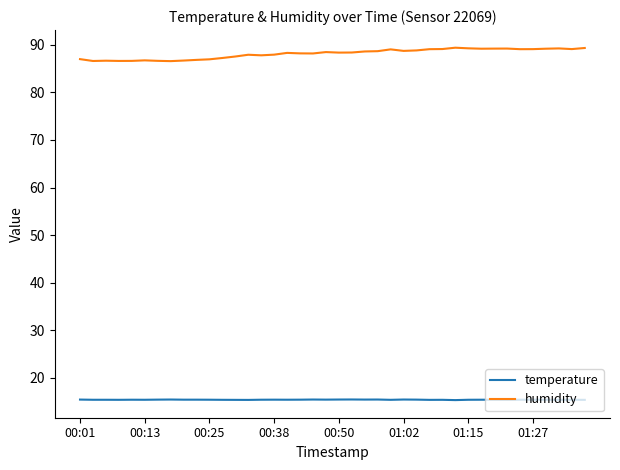

What is the smallest value displayed?

15.3